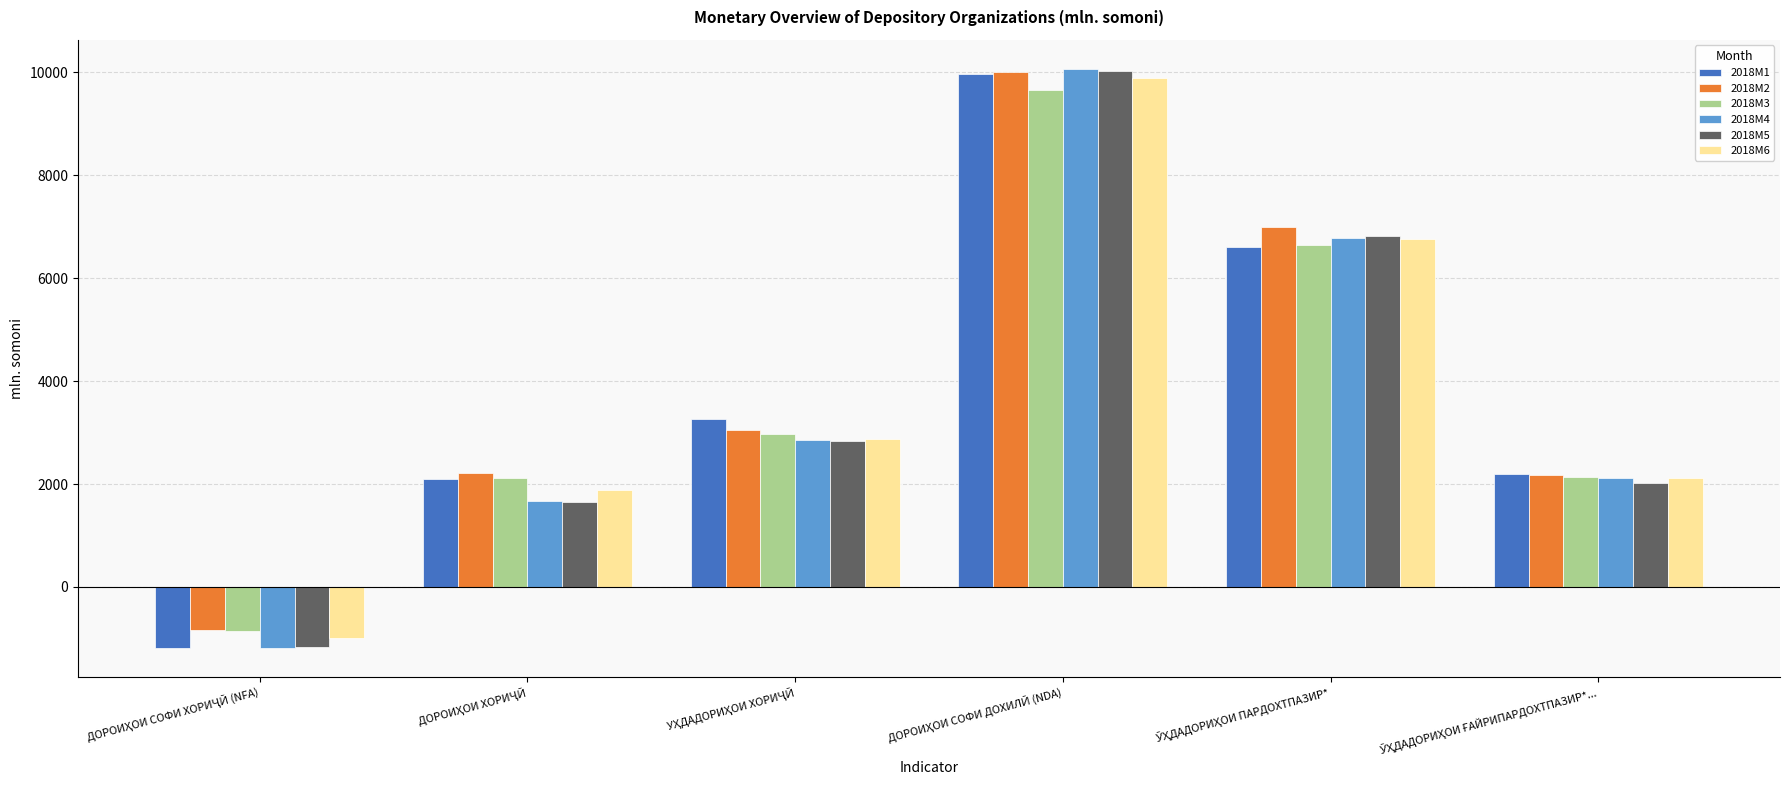

What is the minimum value for 2018M3?

-856.7